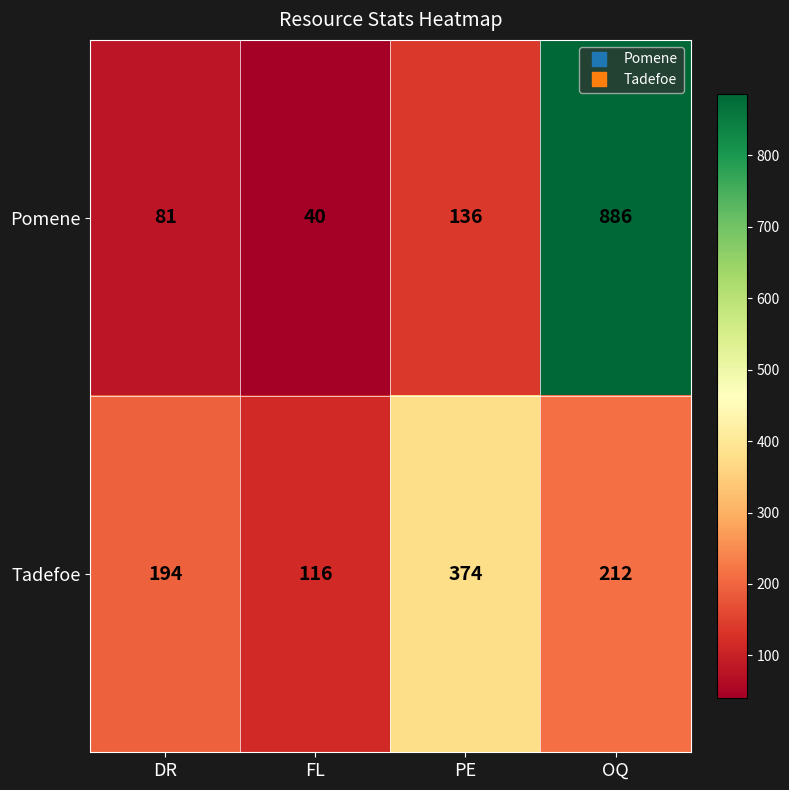

At which category is the sum across all series the highest?

OQ